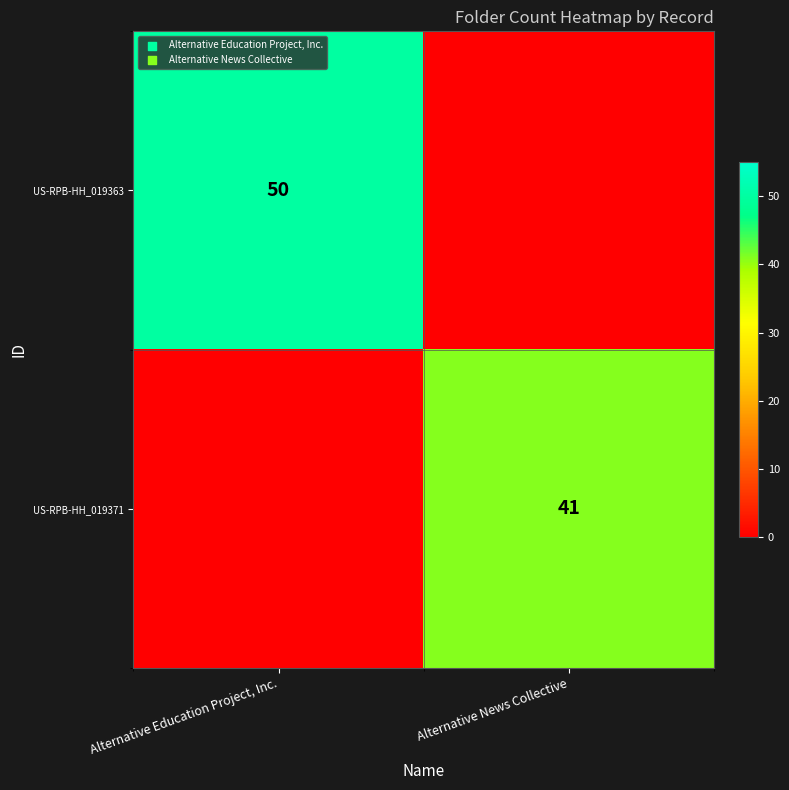

The value of US-RPB-HH_019371 at Alternative News Collective is 41. True or false?

True